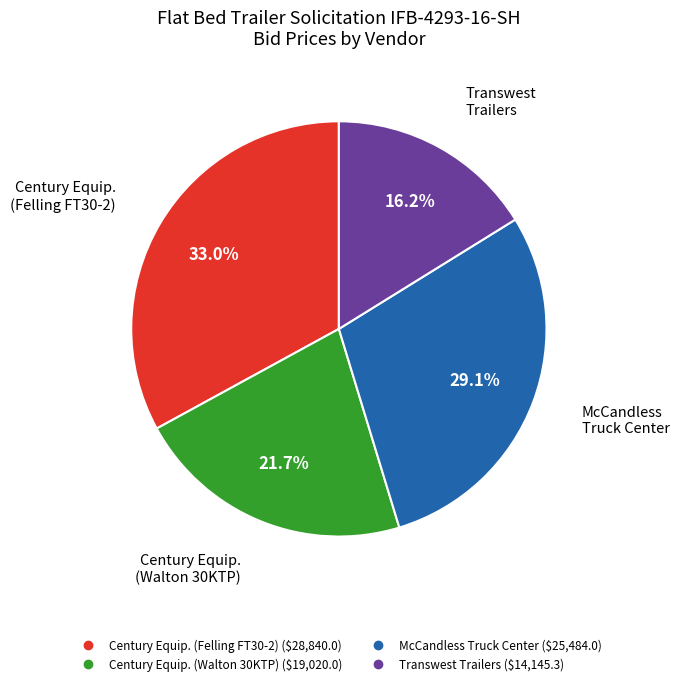

Is there any slice that represents more than half of the pie?

No